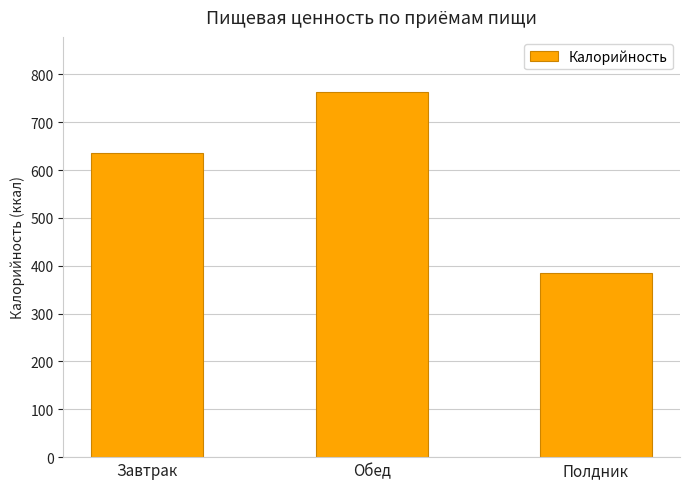

What is the label of the 1st bar from the left?

Завтрак